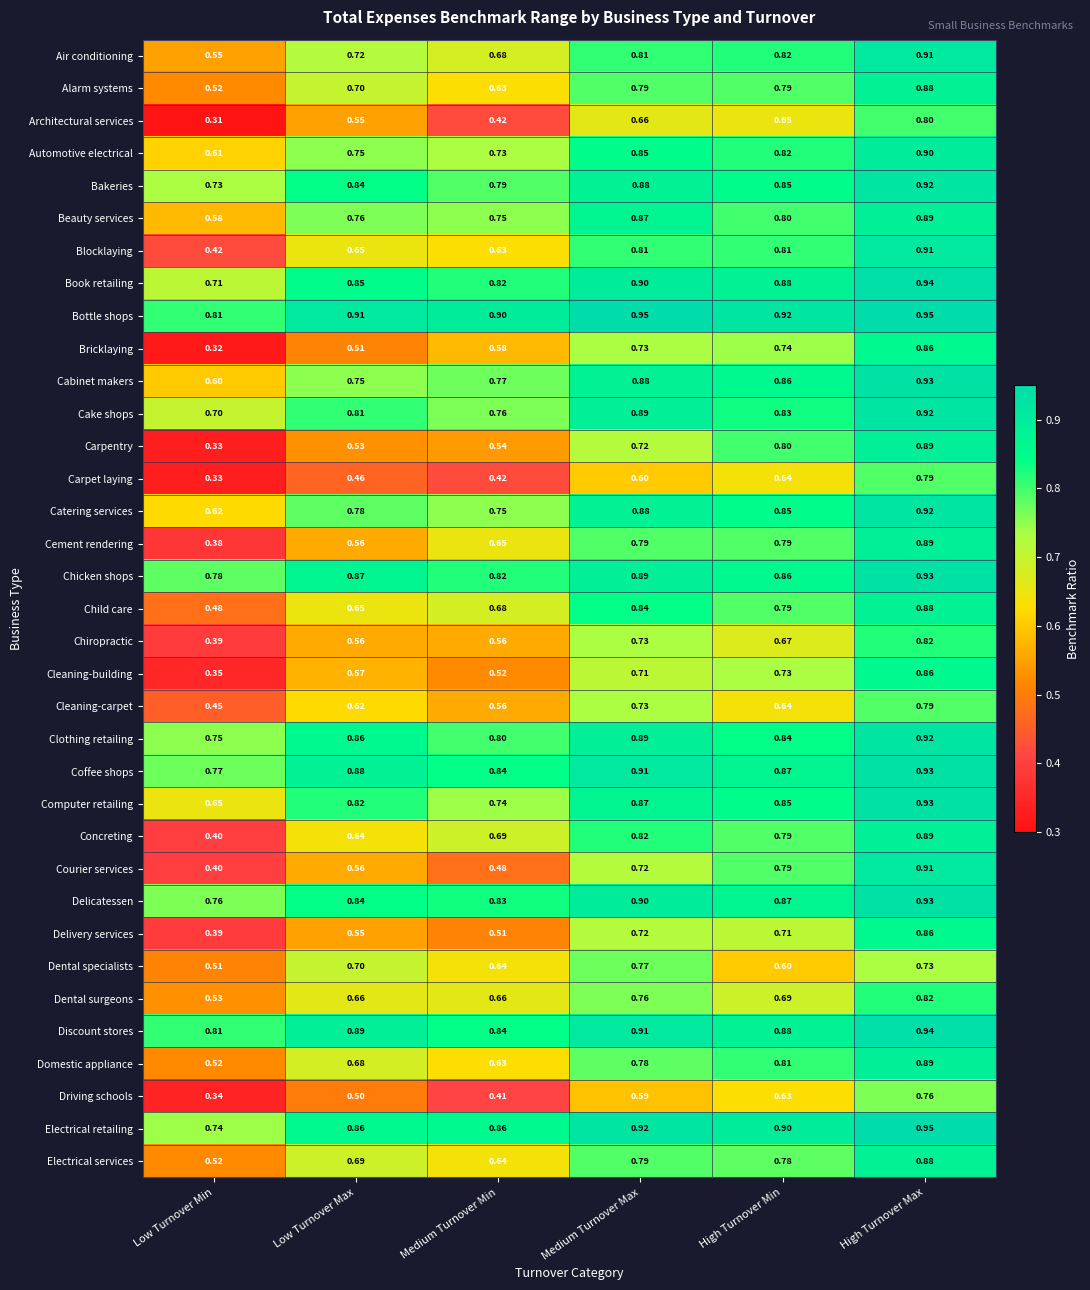

How many distinct data groups are displayed?

35